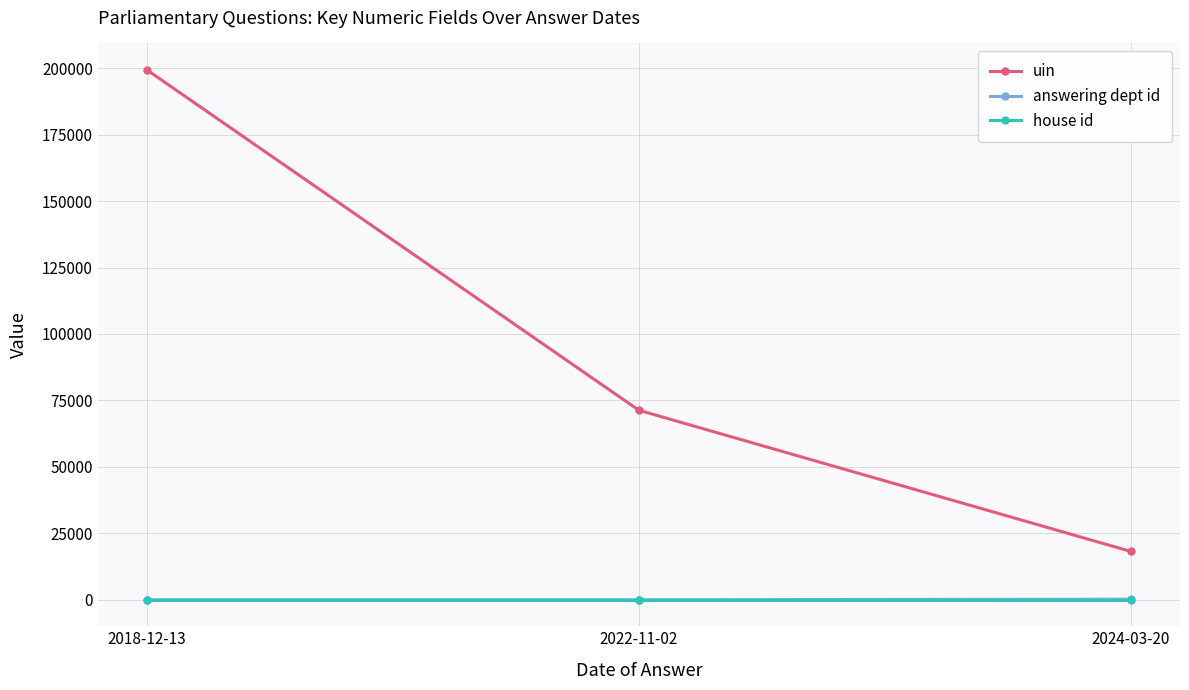

The value of uin at 2022-11-02 is 71292. True or false?

True